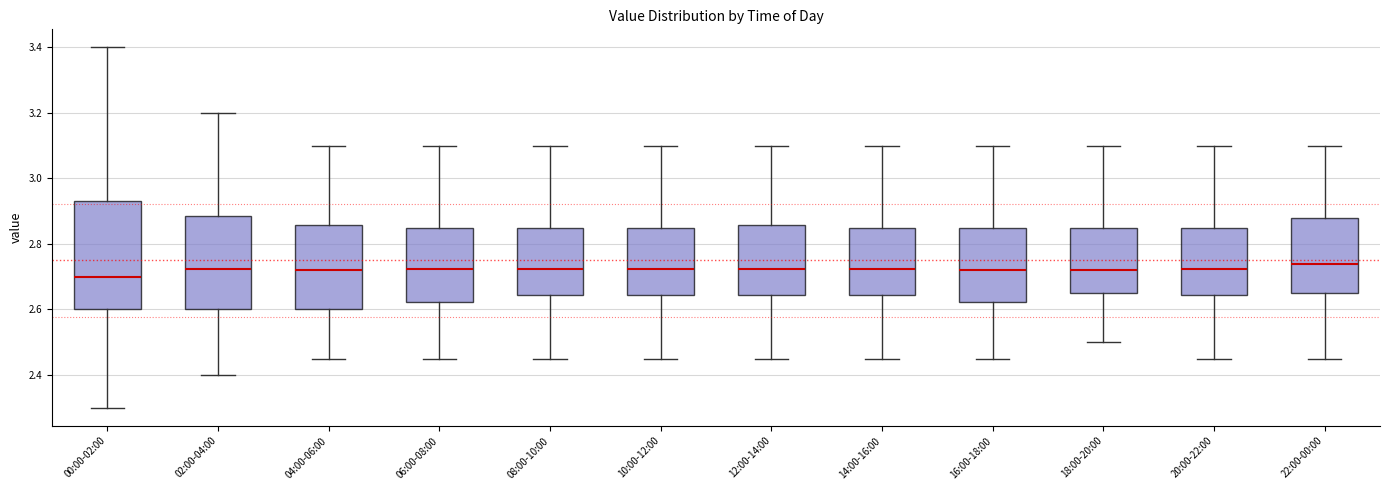

Reading left to right, read every box against the y-axis: the position of its median line, the range the box covers, and the ends of its whiskers. The values are not printed on the chart, so give them approximately, as read against the axis.

00:00-02:00: median 2.70, box 2.60 to 2.94, whiskers 2.30 to 3.40
02:00-04:00: median 2.72, box 2.60 to 2.88, whiskers 2.40 to 3.20
04:00-06:00: median 2.72, box 2.60 to 2.86, whiskers 2.46 to 3.10
06:00-08:00: median 2.72, box 2.62 to 2.86, whiskers 2.46 to 3.10
08:00-10:00: median 2.72, box 2.64 to 2.86, whiskers 2.46 to 3.10
10:00-12:00: median 2.72, box 2.64 to 2.86, whiskers 2.46 to 3.10
12:00-14:00: median 2.72, box 2.64 to 2.86, whiskers 2.46 to 3.10
14:00-16:00: median 2.72, box 2.64 to 2.86, whiskers 2.46 to 3.10
16:00-18:00: median 2.72, box 2.62 to 2.86, whiskers 2.46 to 3.10
18:00-20:00: median 2.72, box 2.66 to 2.86, whiskers 2.50 to 3.10
20:00-22:00: median 2.72, box 2.64 to 2.86, whiskers 2.46 to 3.10
22:00-00:00: median 2.74, box 2.66 to 2.88, whiskers 2.46 to 3.10